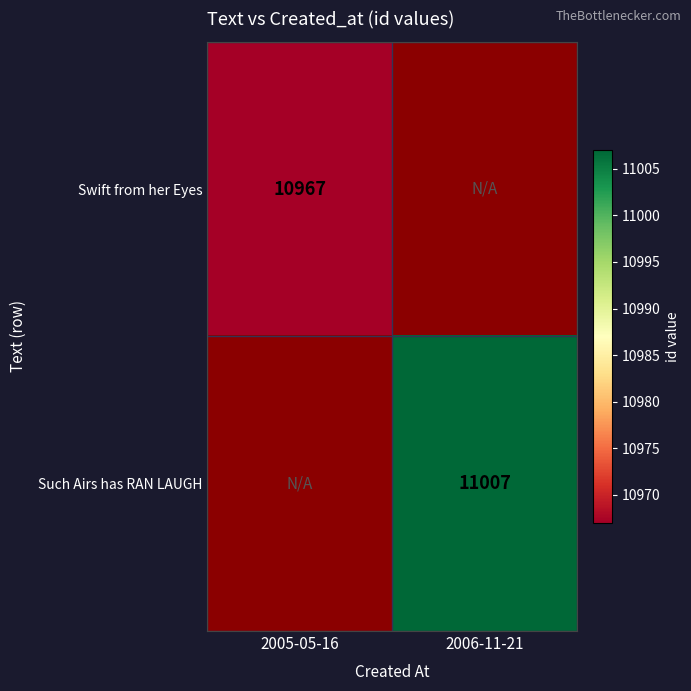

Is it true that Swift from her Eyes equals 10967 at 2005-05-16?

True